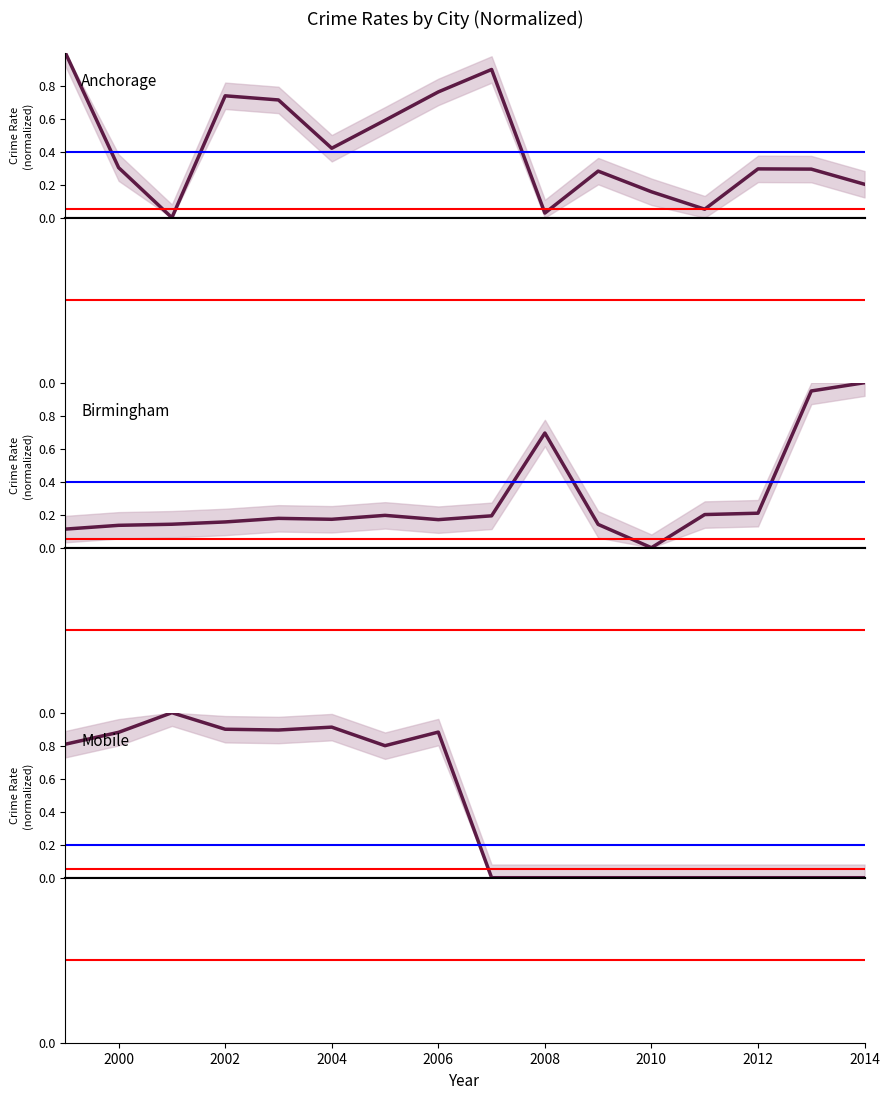

What value does the Anchorage series have at 2006?

0.7